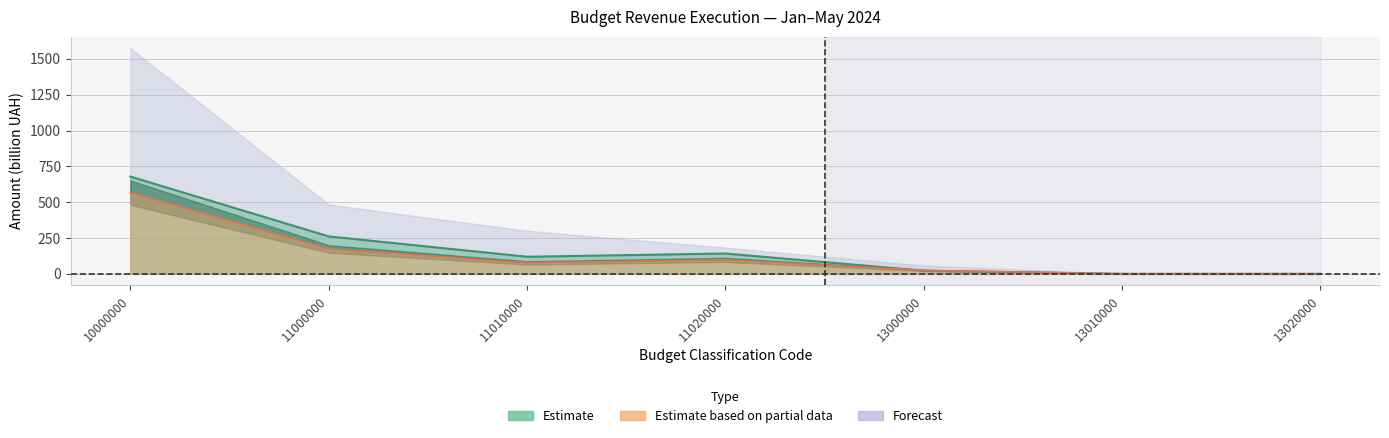

True or false: Estimate and Estimate based on partial data cross at least once.

True